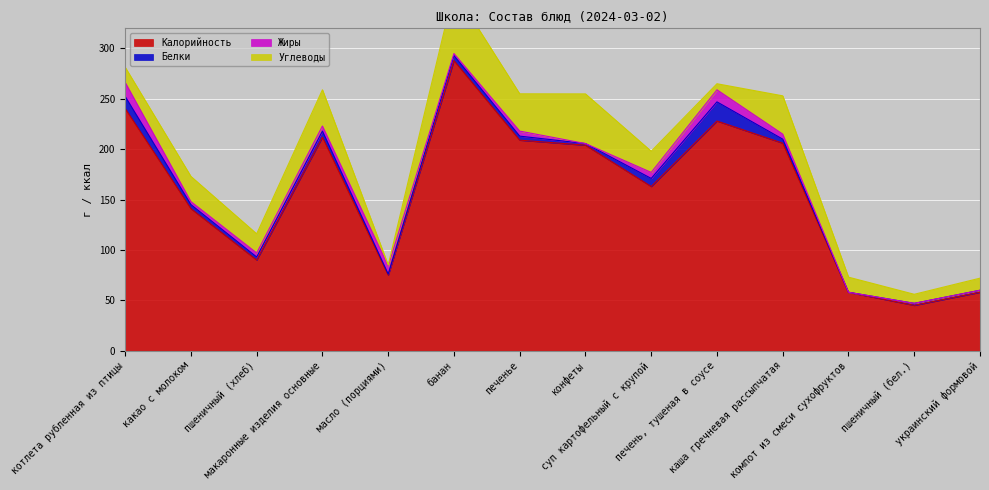

Reading left to right, what are all the values shown in this chart?

Калорийность: 240.4	141.0	90.0	212.0	75.0	288.0	209.0	204.0	163.0	228.0	206.0	58.0	45.0	58.0
Белки: 12.0	4.0	3.0	6.0	1.0	5.0	4.0	1.6	8.0	19.0	4.0	0.0	2.0	2.0
Жиры: 14.0	3.0	4.0	5.0	8.0	2.0	5.0	0.0	6.0	12.0	5.0	0.0	0.0	0.0
Углеводы: 15.0	25.0	19.0	36.0	1.0	63.0	37.0	49.3	21.0	6.0	38.0	15.0	9.0	12.0